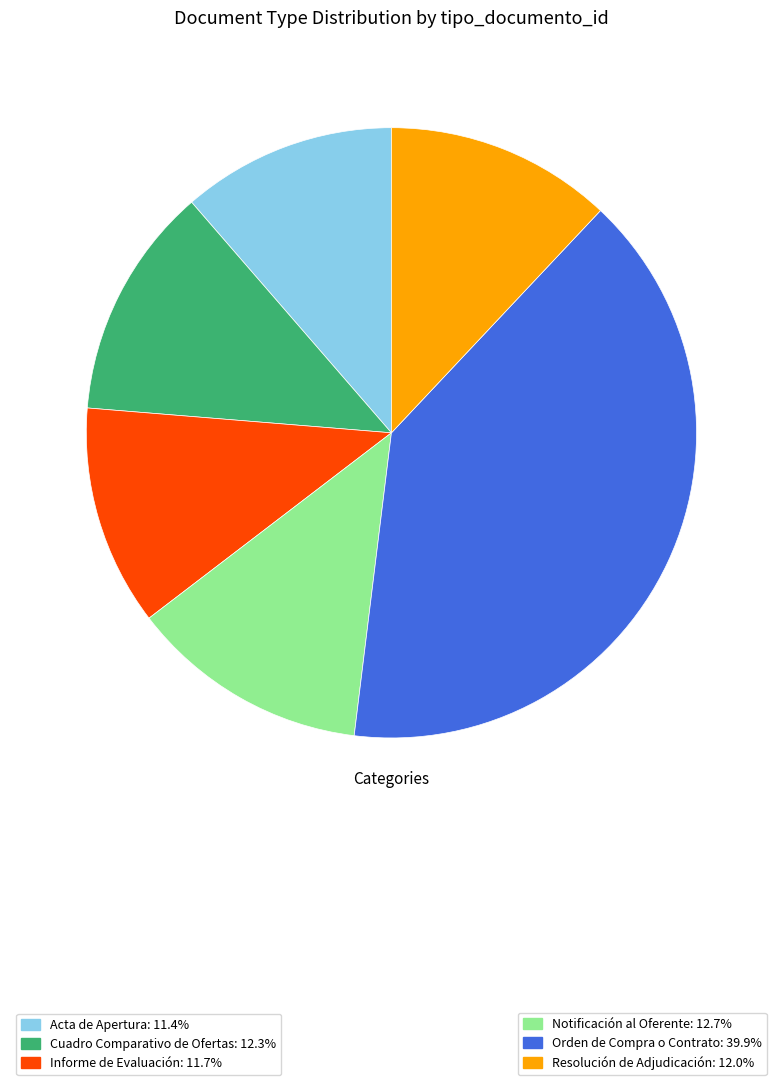

Is there any slice that represents more than half of the pie?

No